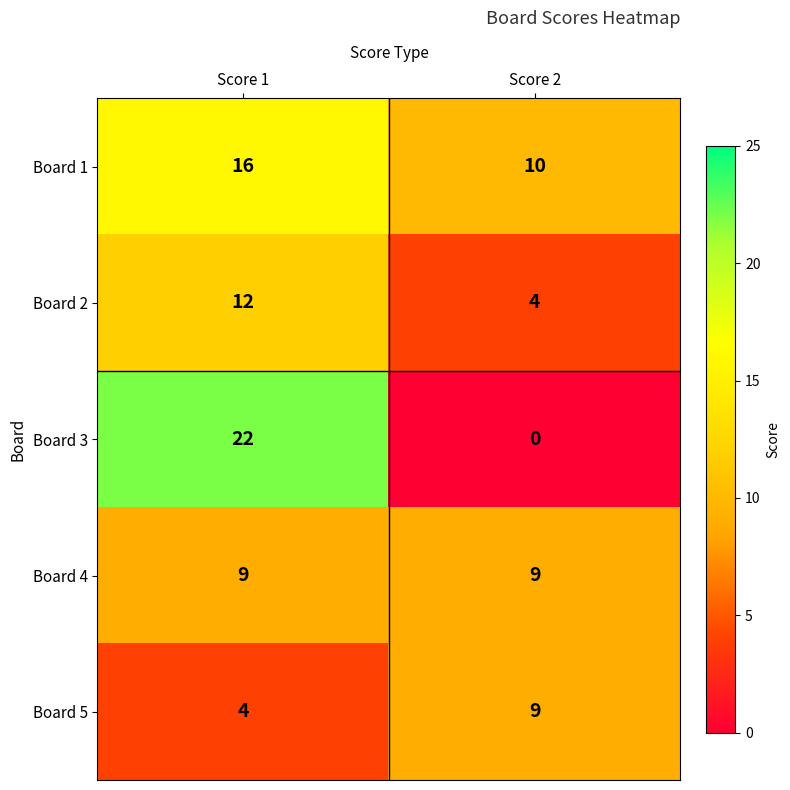

What is the approximate value of Board 2 at Score 2?

4